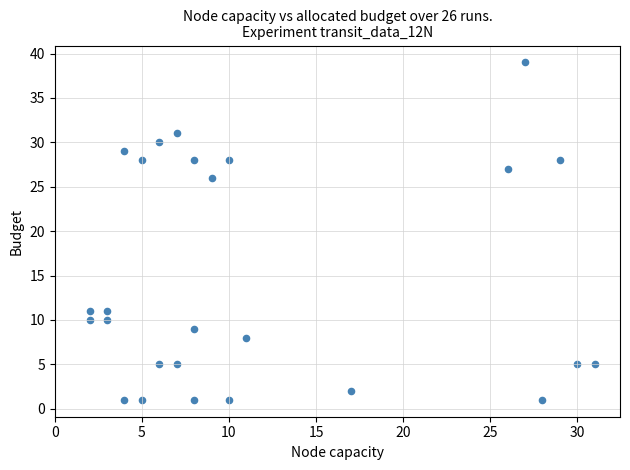

What is the range of X values (max minus min)?

29